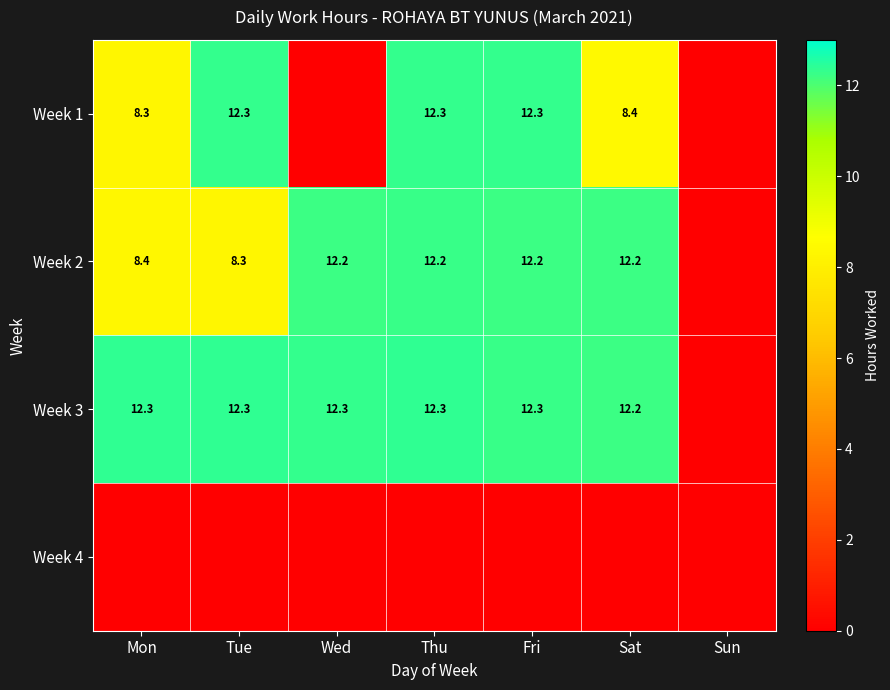

Is it true that Week 3 equals 7.3 at Tue?

False